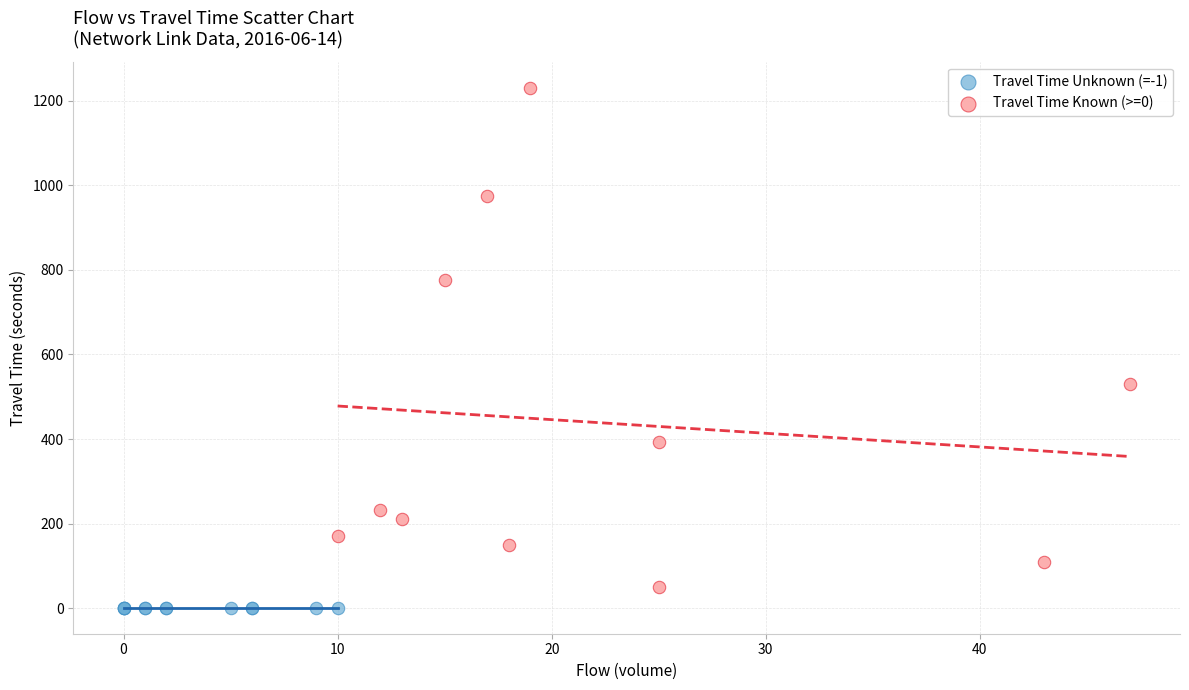

Which series contains the lowest Y value?

Travel Time Unknown (=-1)